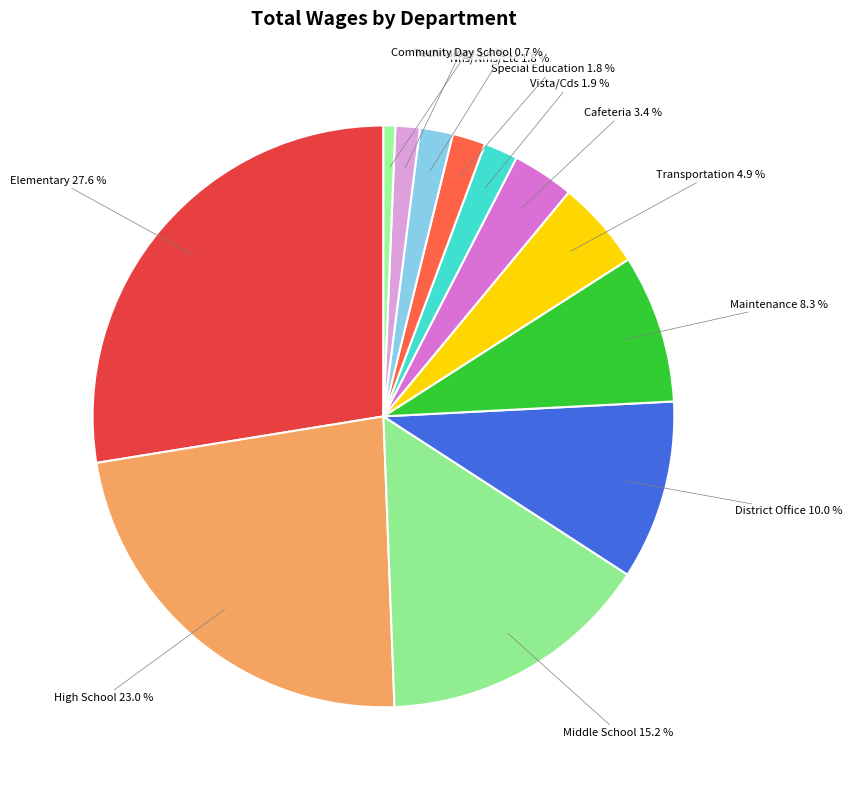

Which slice is the smallest?

Community Day School